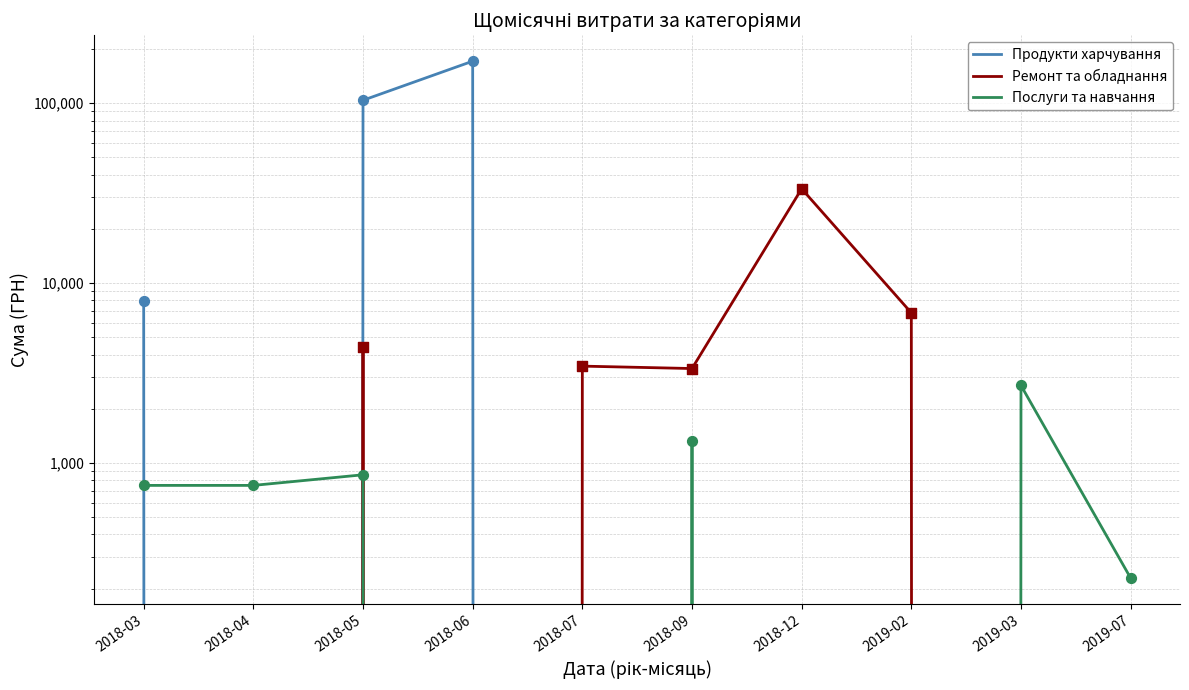

At which category is the sum across all series the highest?

2018-06